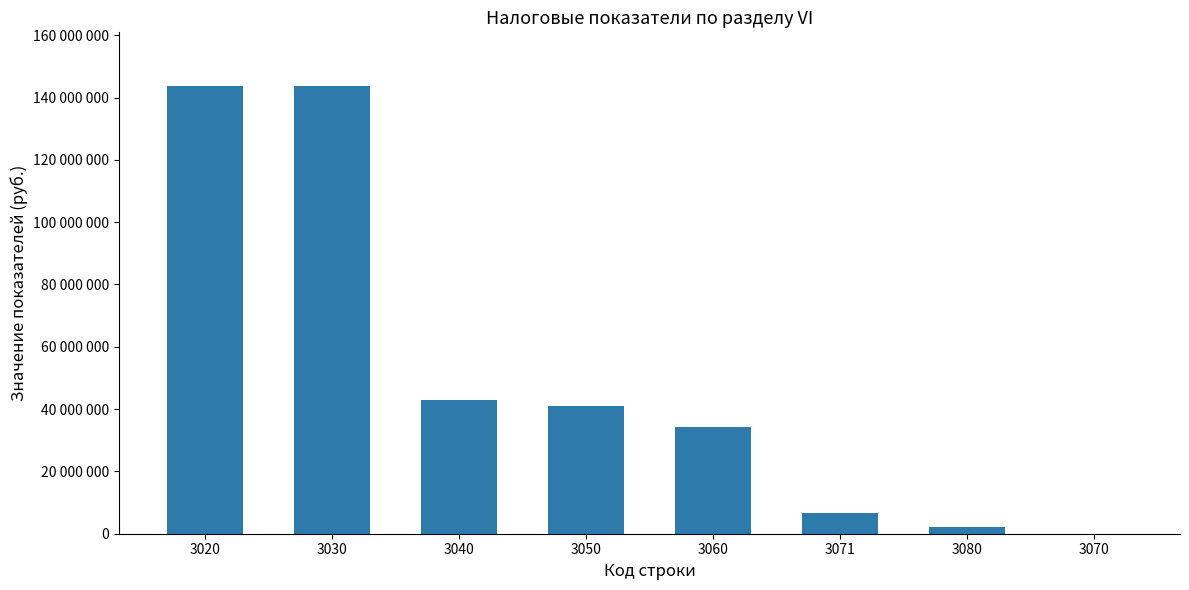

At which category does the chart reach its minimum across all series?

3070